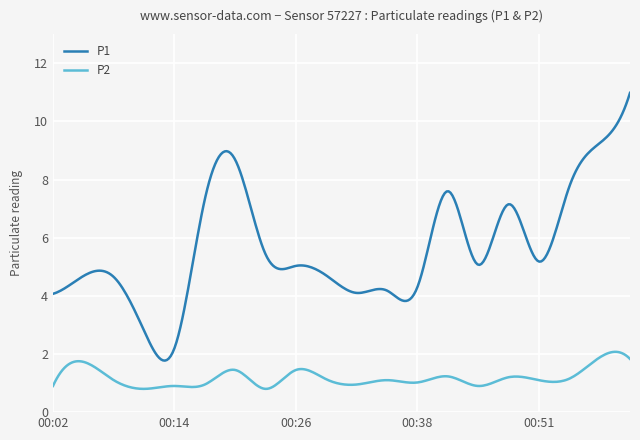

Which series has the largest total across all categories?

P1